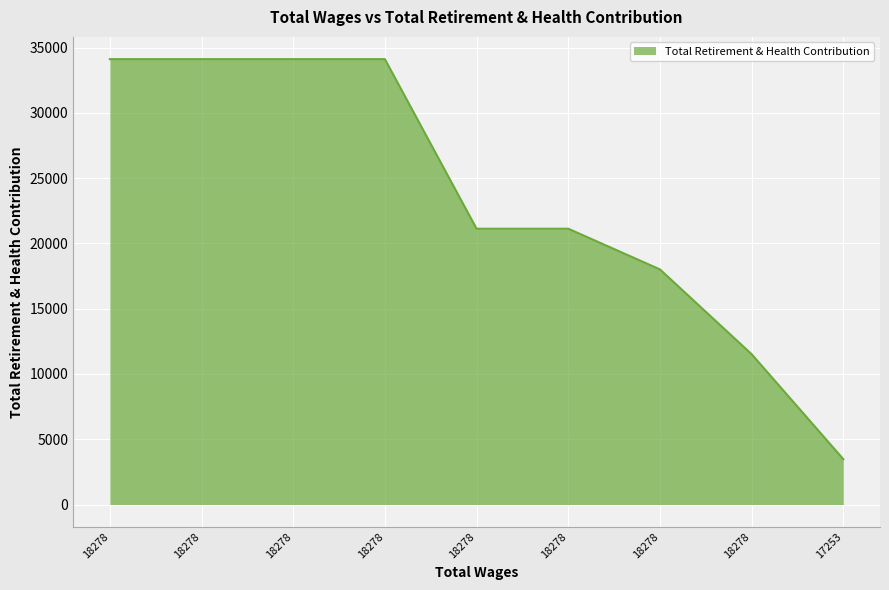

Does the chart have visible grid lines?

Yes